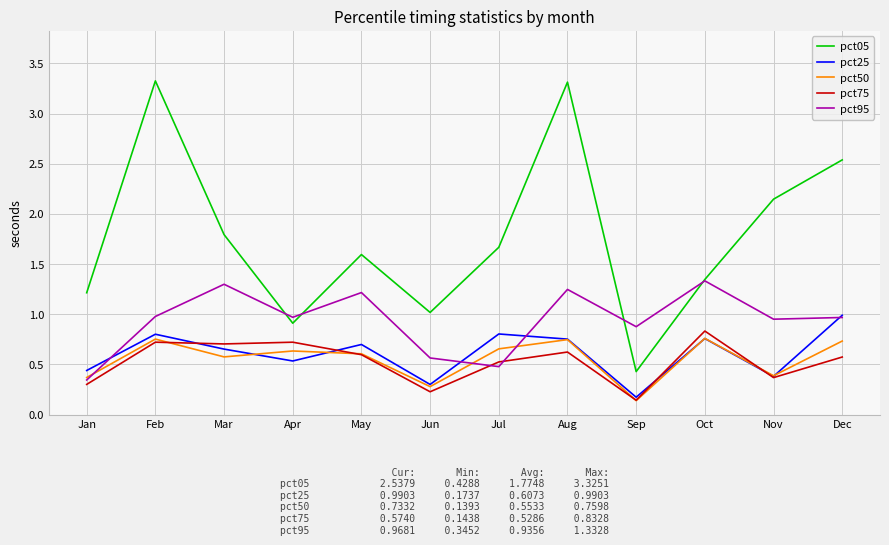

Which series changed the most between Feb and Dec?

pct05